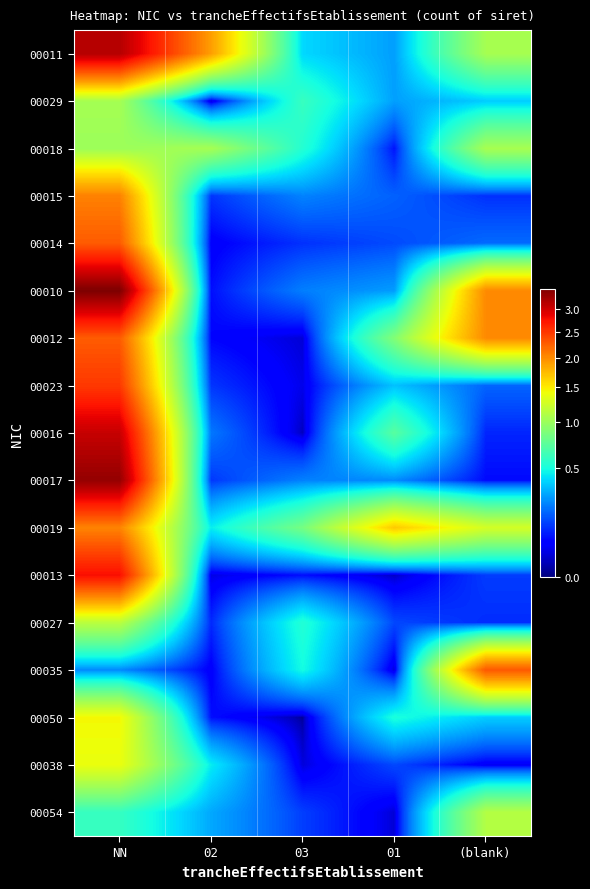

How many distinct data groups are displayed?

17